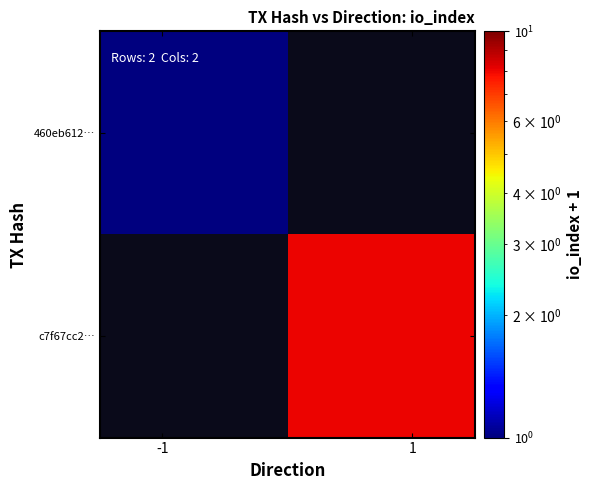

How many values in 460eb612… are above zero?

1